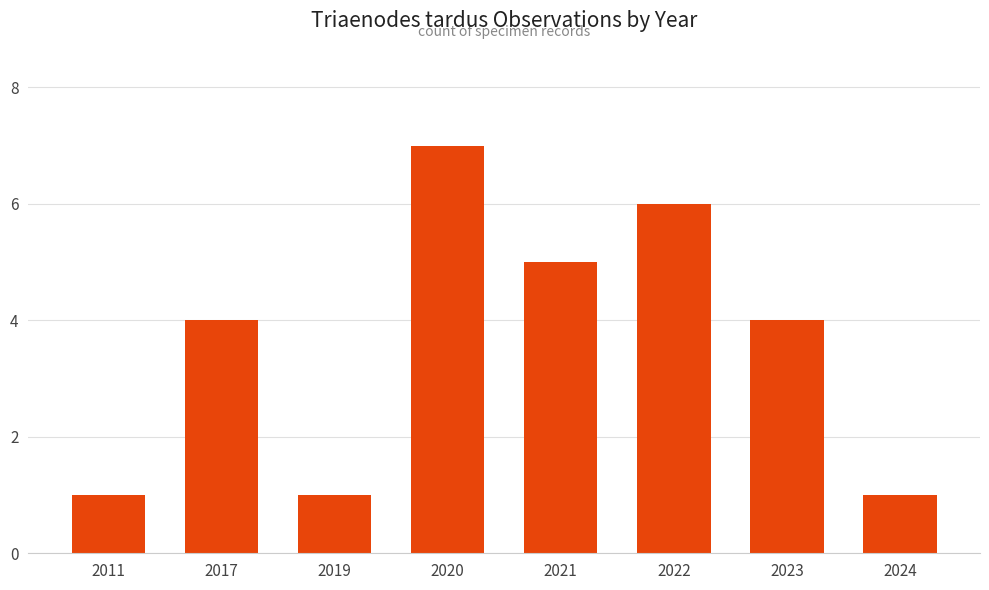

Are the bars grouped side by side (vs. stacked)?

No